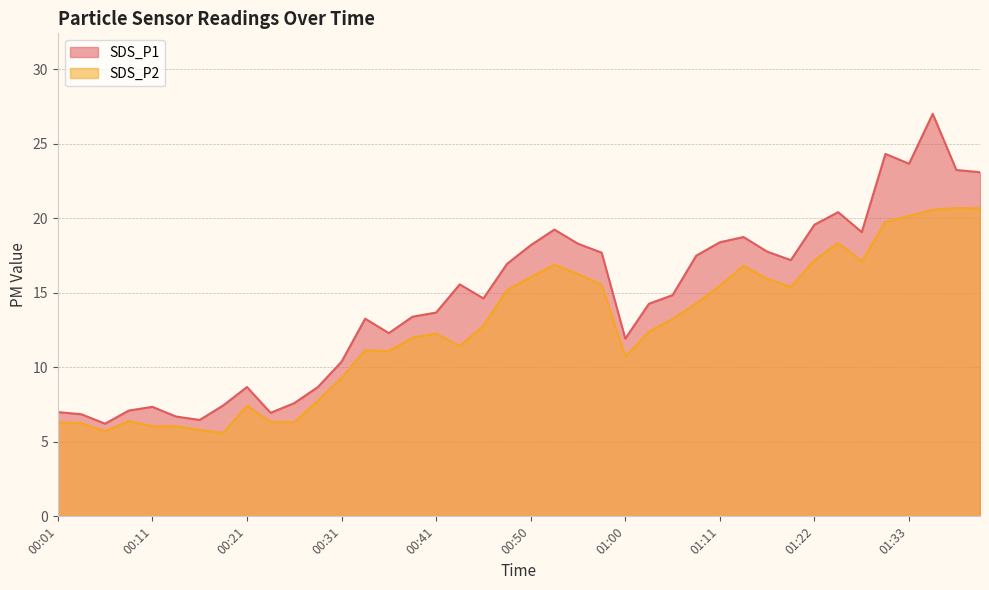

What is the maximum value for SDS_P2?

20.7